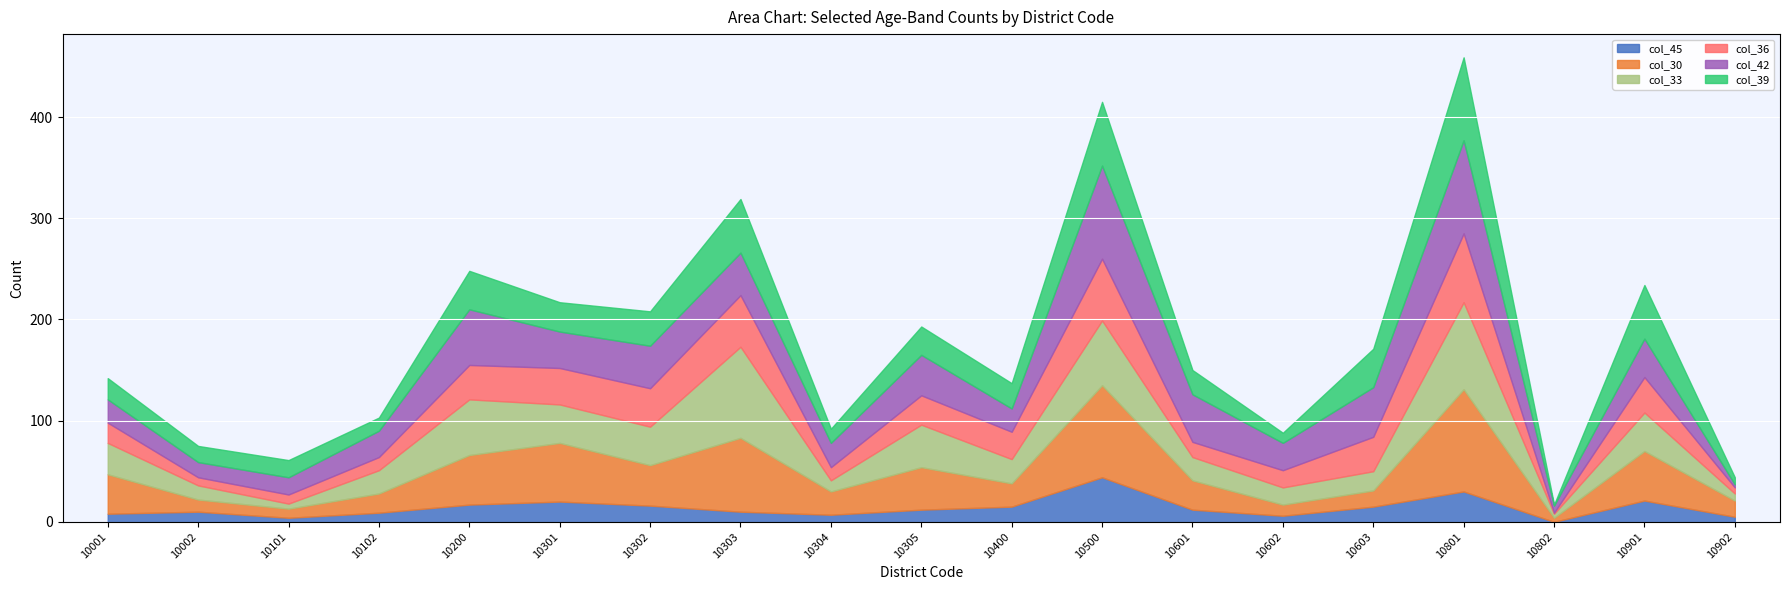

How many series are shown in this chart?

6